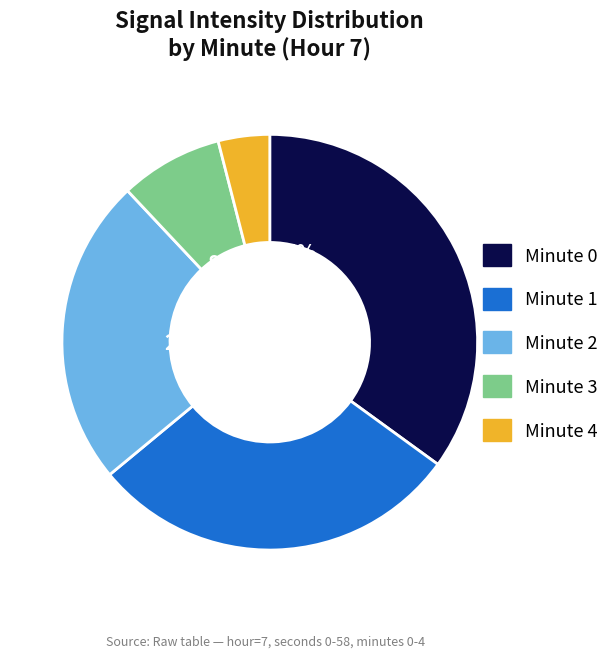

The Minute 2 slice represents 24% of the pie. True or false?

True